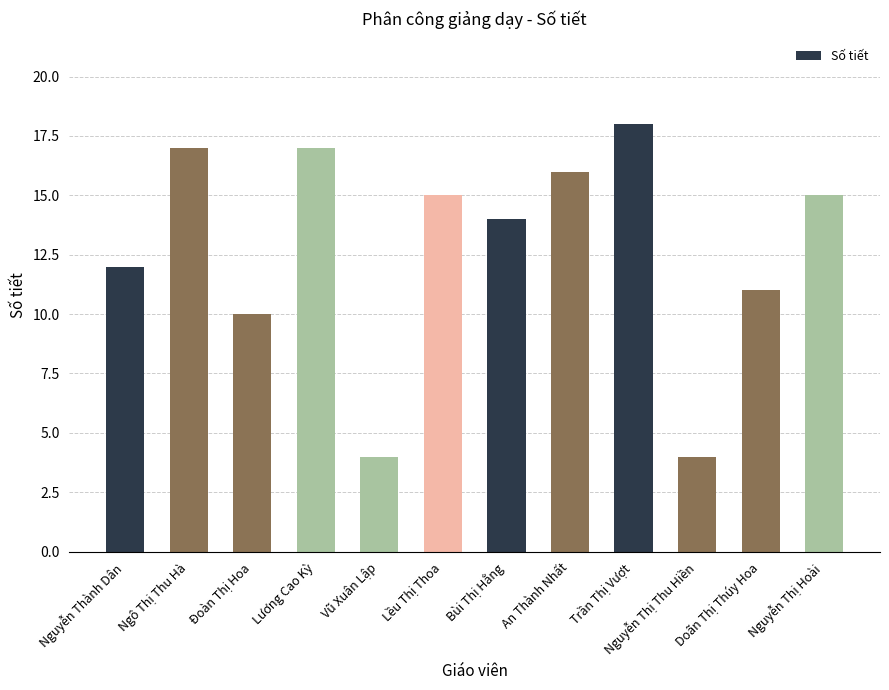

Where is the data nearest to the value 11?

Doãn Thị Thúy Hoa